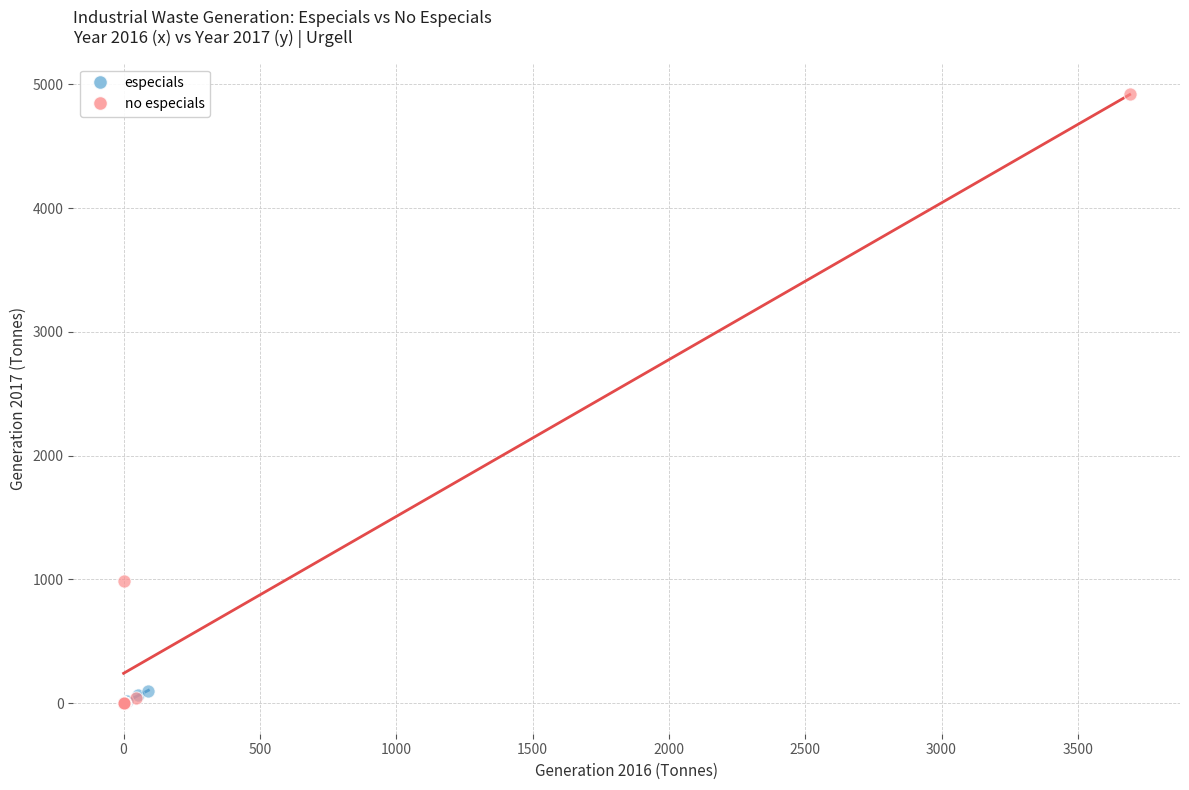

Which series has the widest spread of Y values?

no especials